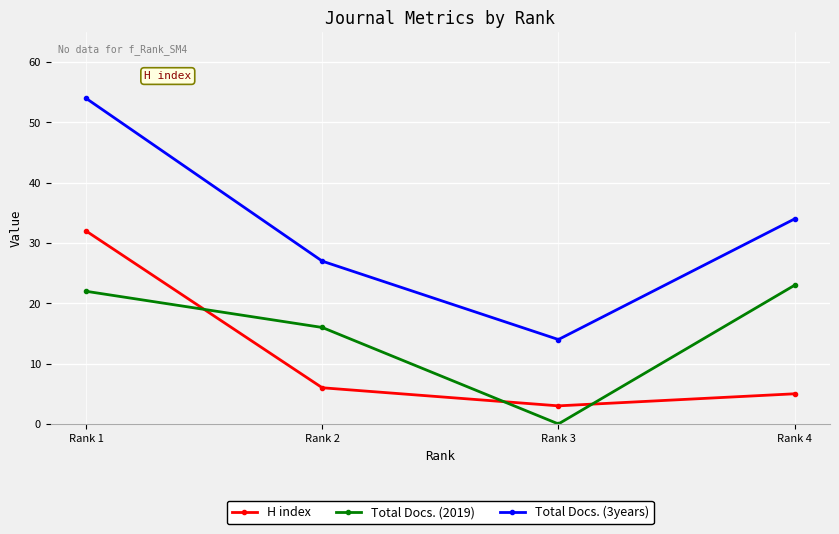

What is the total value across all series at Rank 4?

62